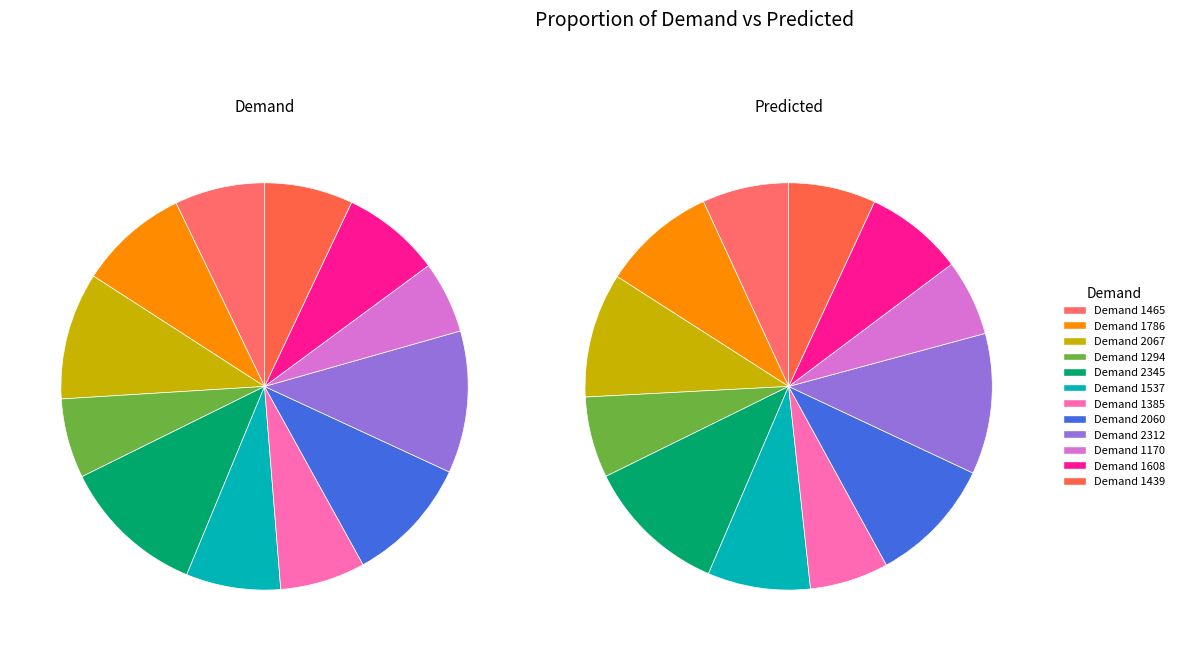

What is the smallest slice in the pie chart?

9